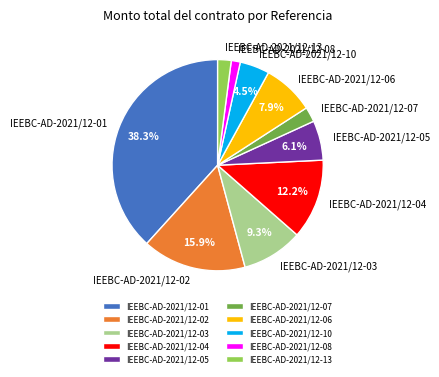

What percentage is the IEEBC-AD-2021/12-03 slice, to the nearest percent?

9%